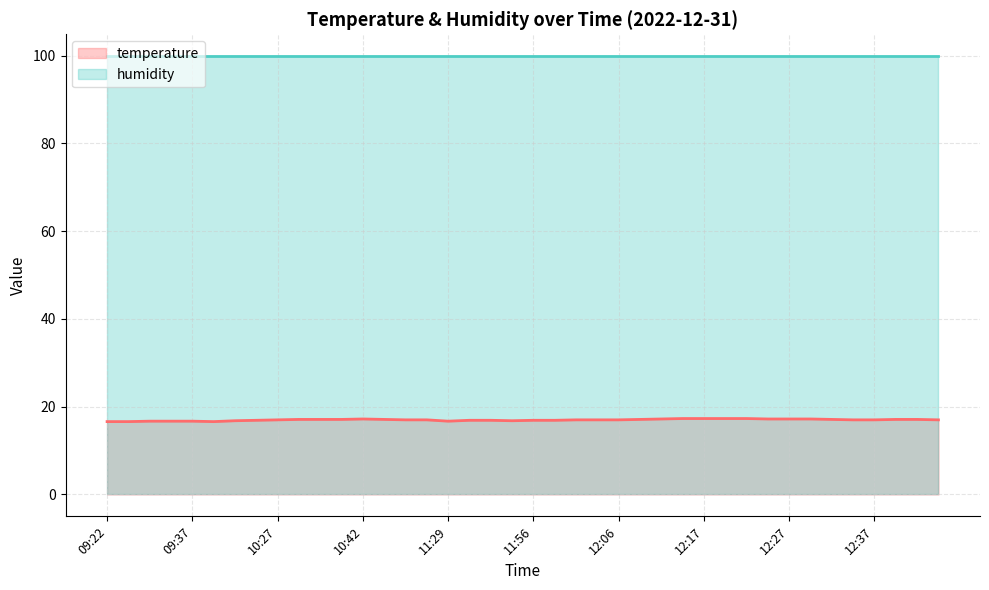

What is the lowest value of the temperature series?

16.6